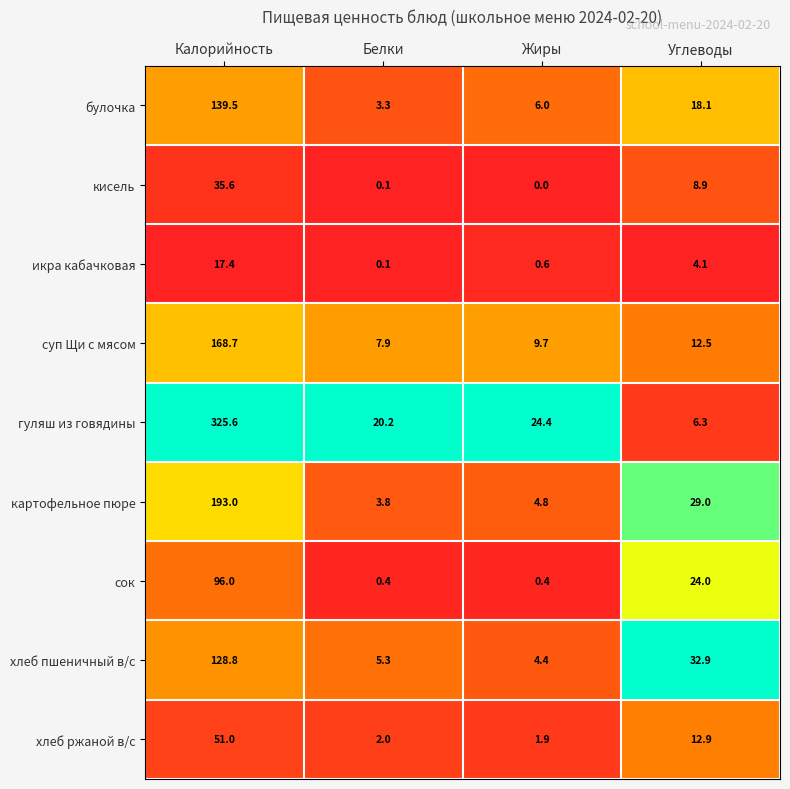

Is it true that хлеб ржаной в/с equals 0.8 at Белки?

False